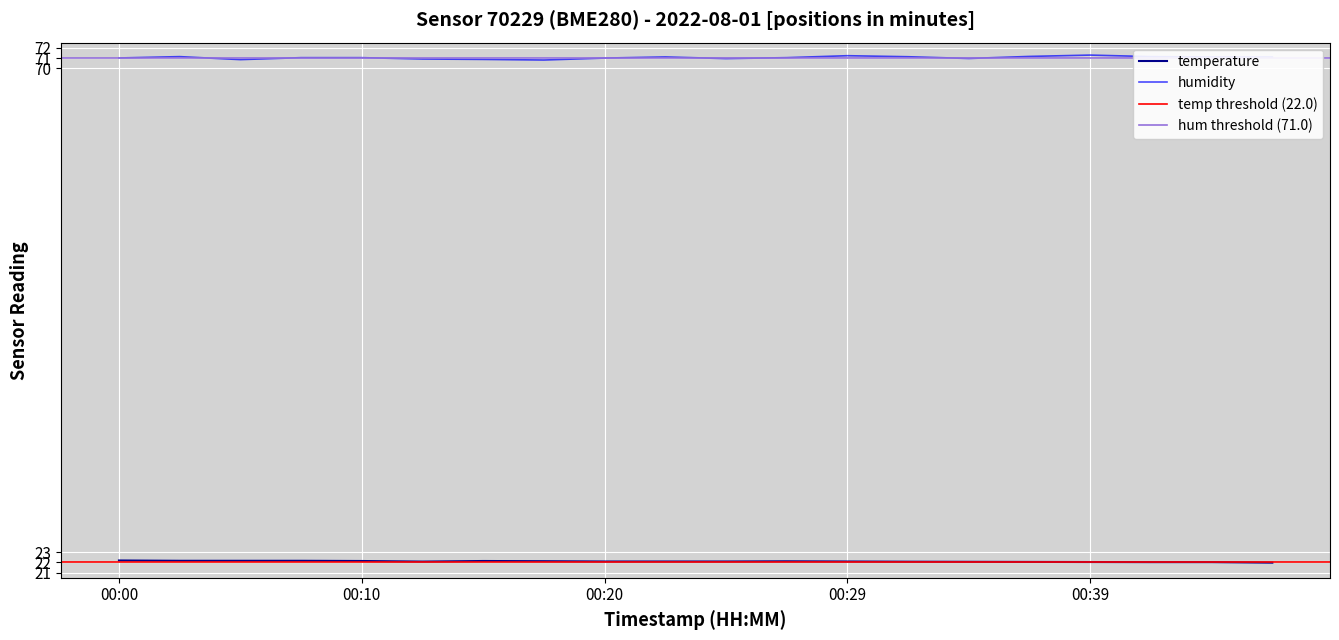

Which category has the lowest value across all series?

00:46